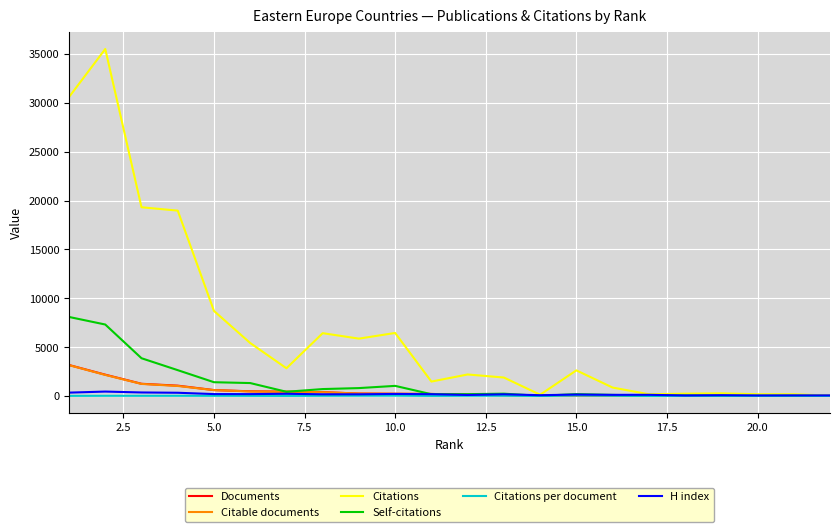

Which series has the widest spread of values?

Citations